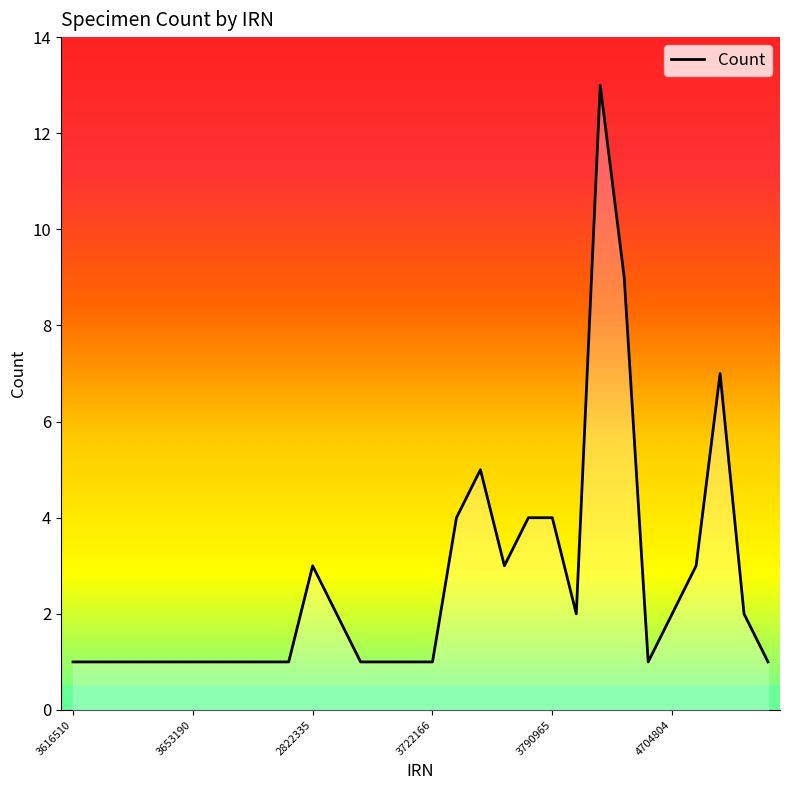

Approximately how many times larger is the value at 3653190 compared to 28?

0.5